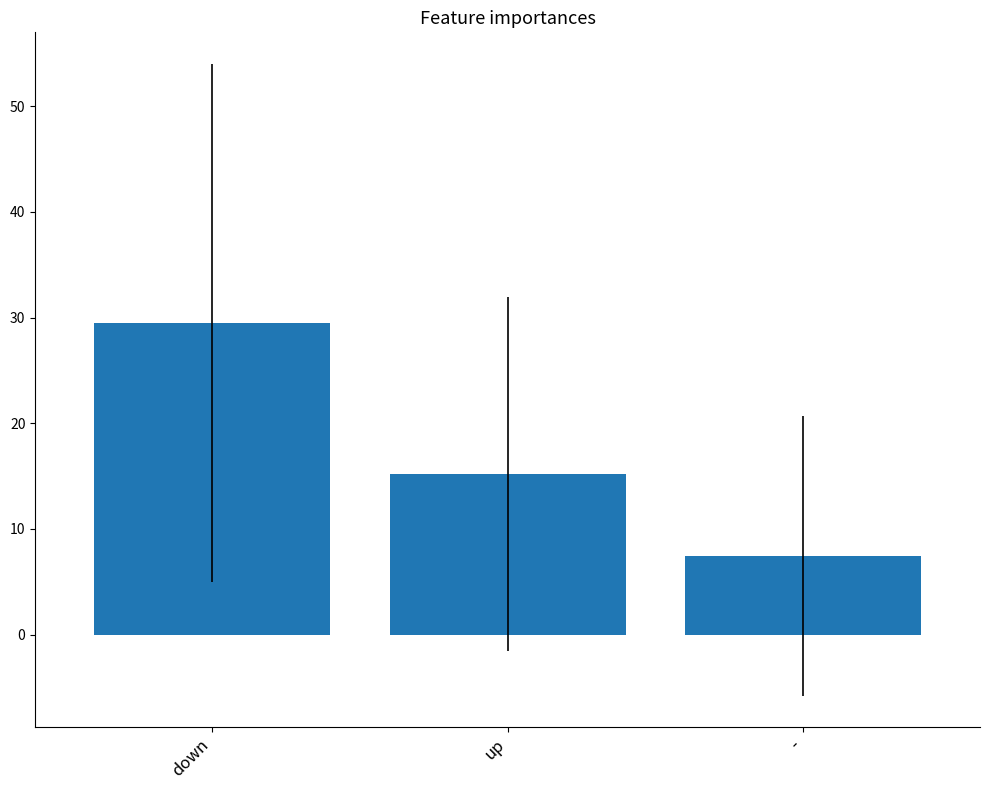

List the labels in order of value, largest first.

down, up, -